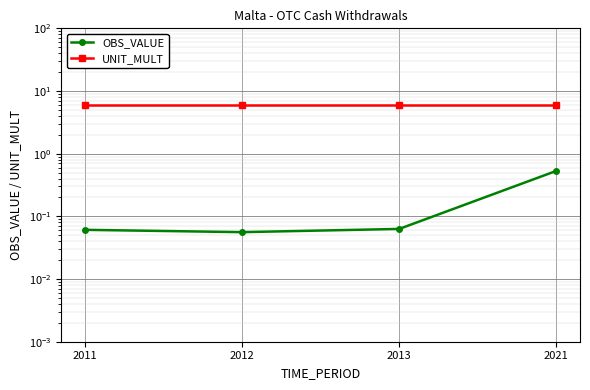

What is the sum of all OBS_VALUE values?

0.7